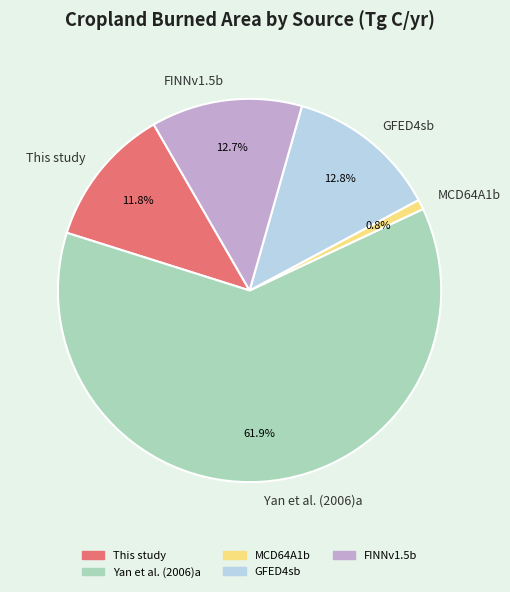

Count the number of slices in the pie.

5